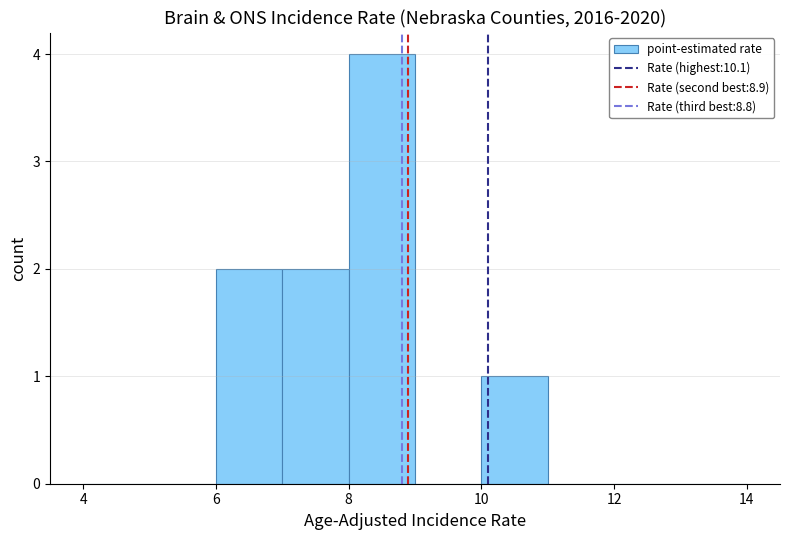

Reading left to right, list every bar in this chart as the range it spans on the x-axis followed by its height. The values are not printed on the chart, so give them approximately, as read against the axis.

4 to 5: 0
5 to 6: 0
6 to 7: 2
7 to 8: 2
8 to 9: 4
9 to 10: 0
10 to 11: 1
11 to 12: 0
12 to 13: 0
13 to 14: 0